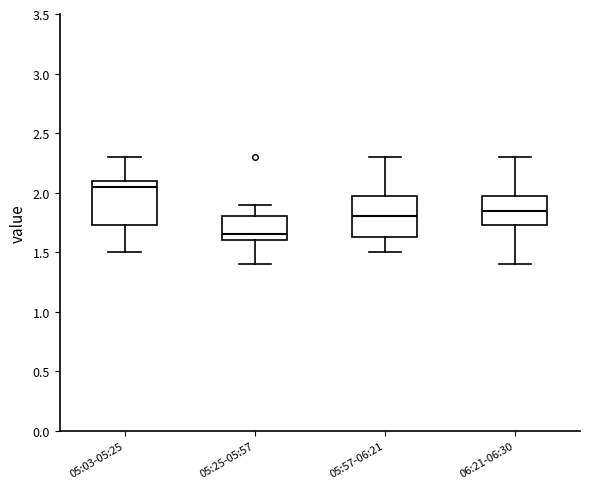

Where does the upper whisker of the box for 05:25-05:57 end on the y-axis? The values are not printed on the chart, so give them approximately, as read against the axis.

1.90